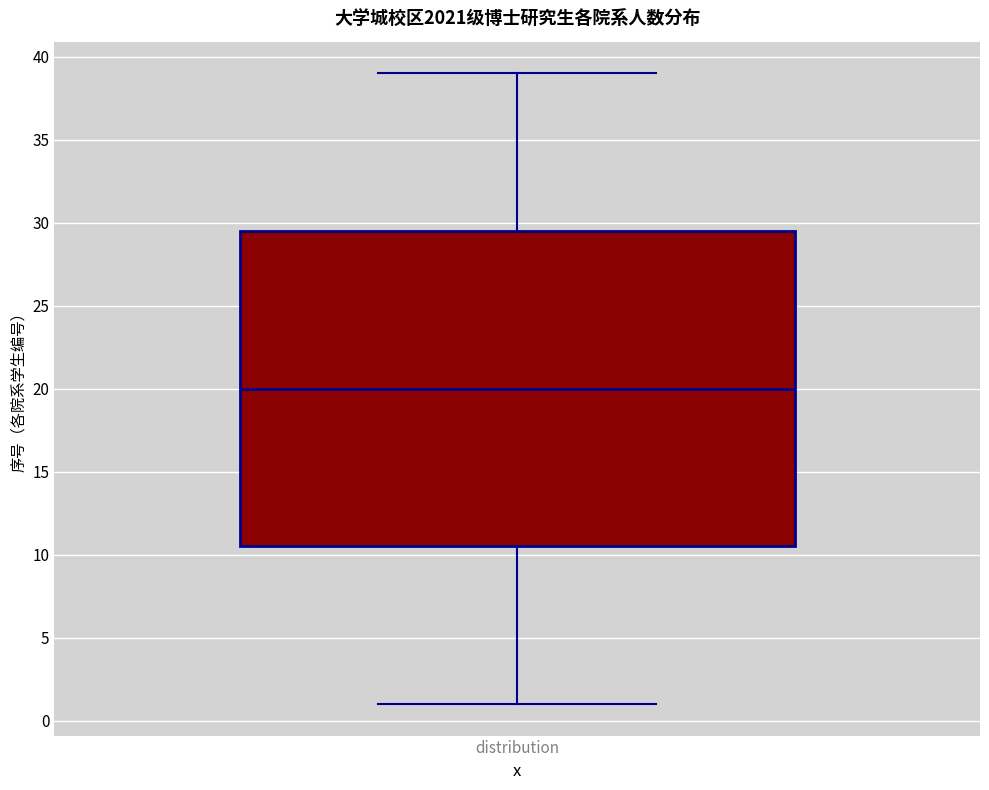

Transcribe this box plot: give where the median line is, the range the box spans, and where the two whiskers end, as read against the y-axis. The values are not printed on the chart, so give them approximately, as read against the axis.

median 20.0, box 10.5 to 29.5, whiskers 1.0 to 39.0